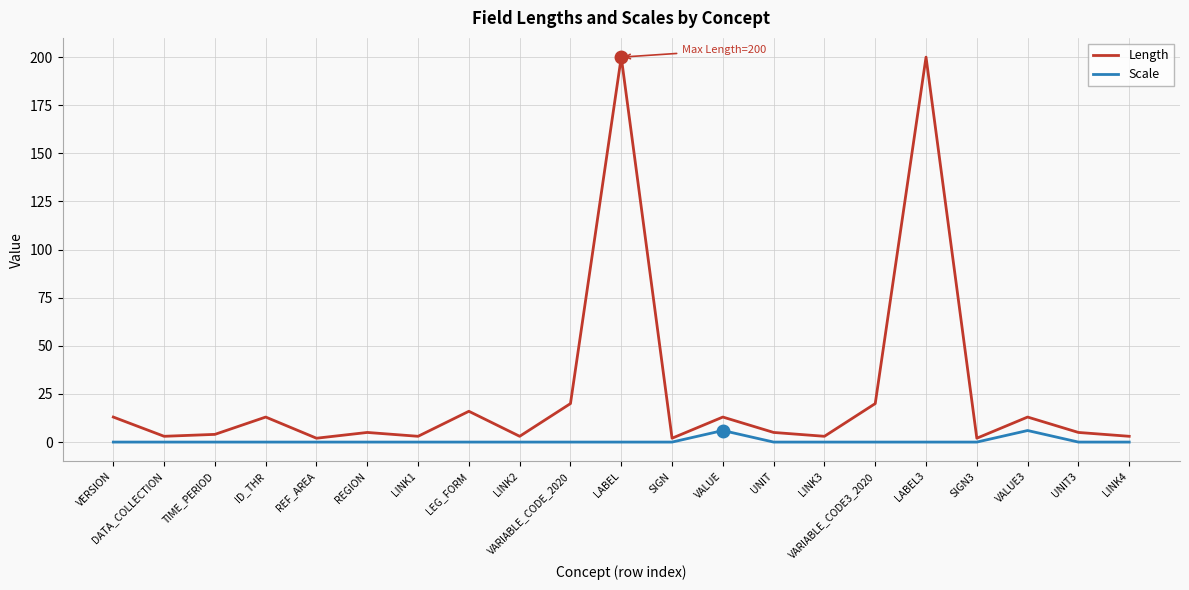

Which series has the largest total across all categories?

Length